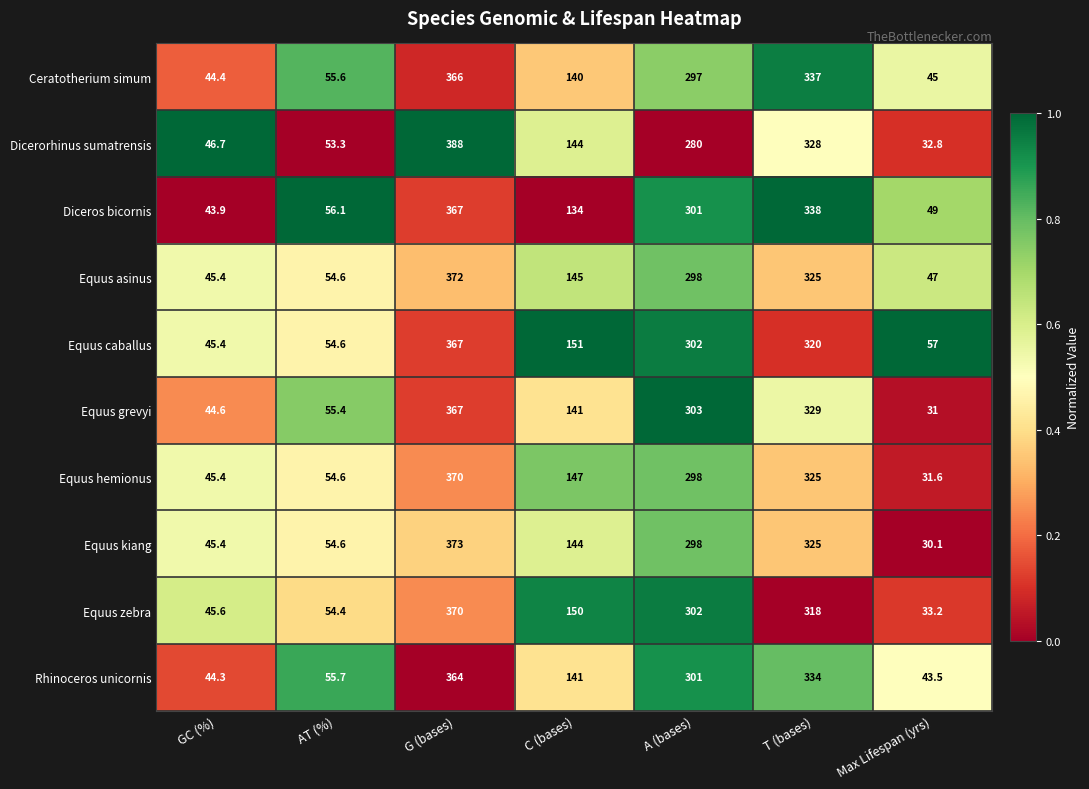

What is the spread (max minus min) of values at C (bases)?

17.0